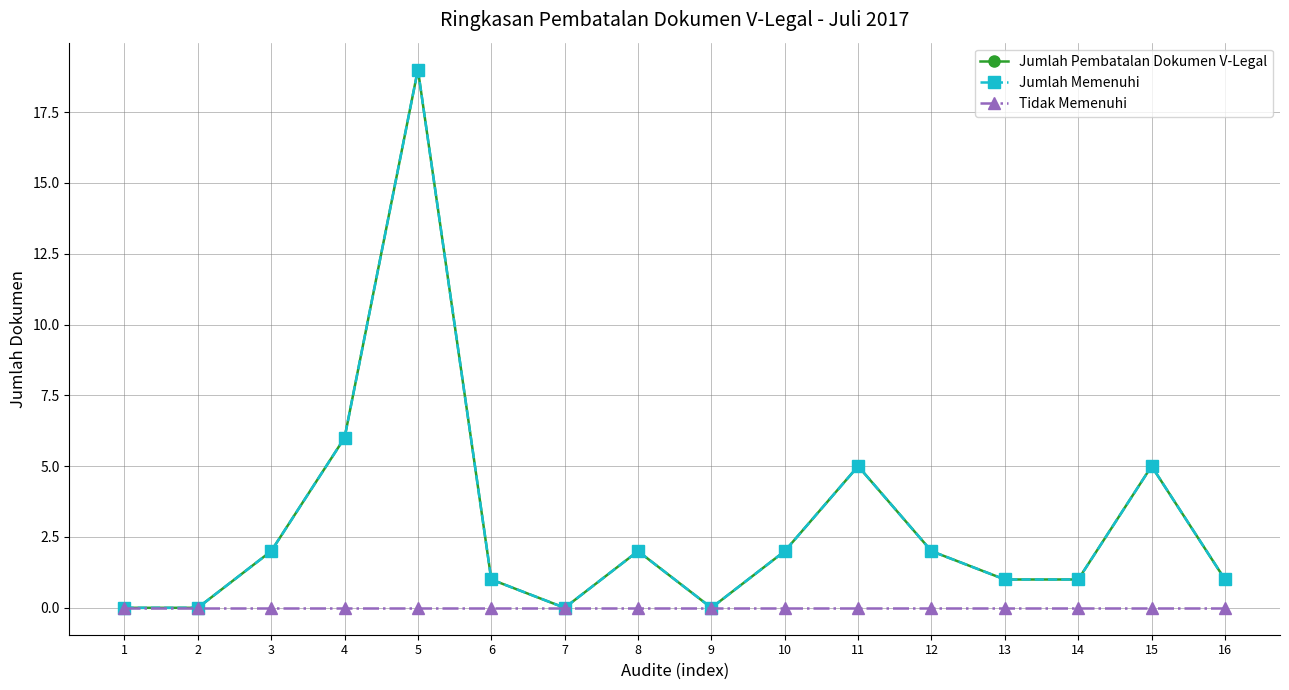

Does the chart have visible grid lines?

Yes